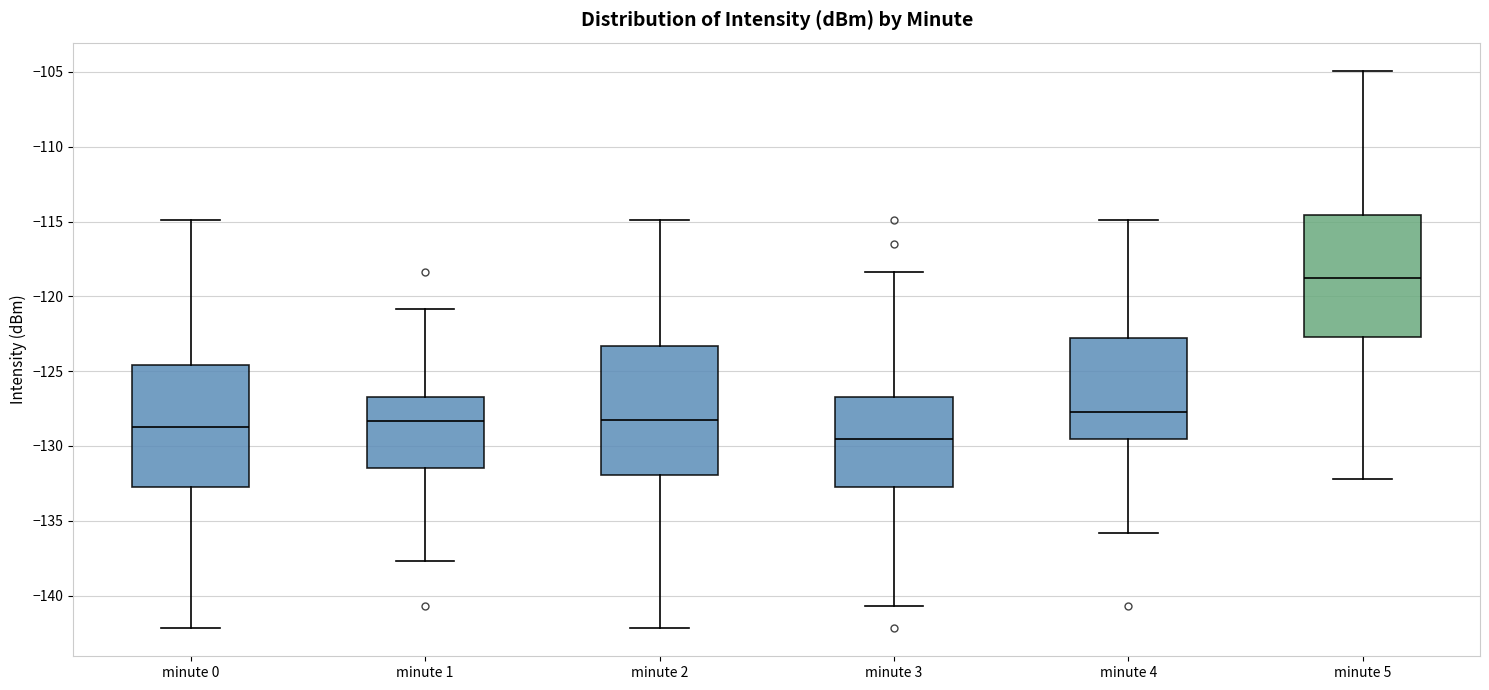

Reading left to right, transcribe this box plot: for each box, give where its median line is, the range the box spans, and where its two whiskers end, as read against the y-axis. The values are not printed on the chart, so give them approximately, as read against the axis.

minute 0: median -128.5, box -132.5 to -124.5, whiskers -142.0 to -115.0
minute 1: median -128.5, box -131.5 to -126.5, whiskers -137.5 to -121.0
minute 2: median -128.5, box -132.0 to -123.5, whiskers -142.0 to -115.0
minute 3: median -129.5, box -132.5 to -126.5, whiskers -140.5 to -118.5
minute 4: median -127.5, box -129.5 to -123.0, whiskers -136.0 to -115.0
minute 5: median -118.5, box -122.5 to -114.5, whiskers -132.0 to -105.0